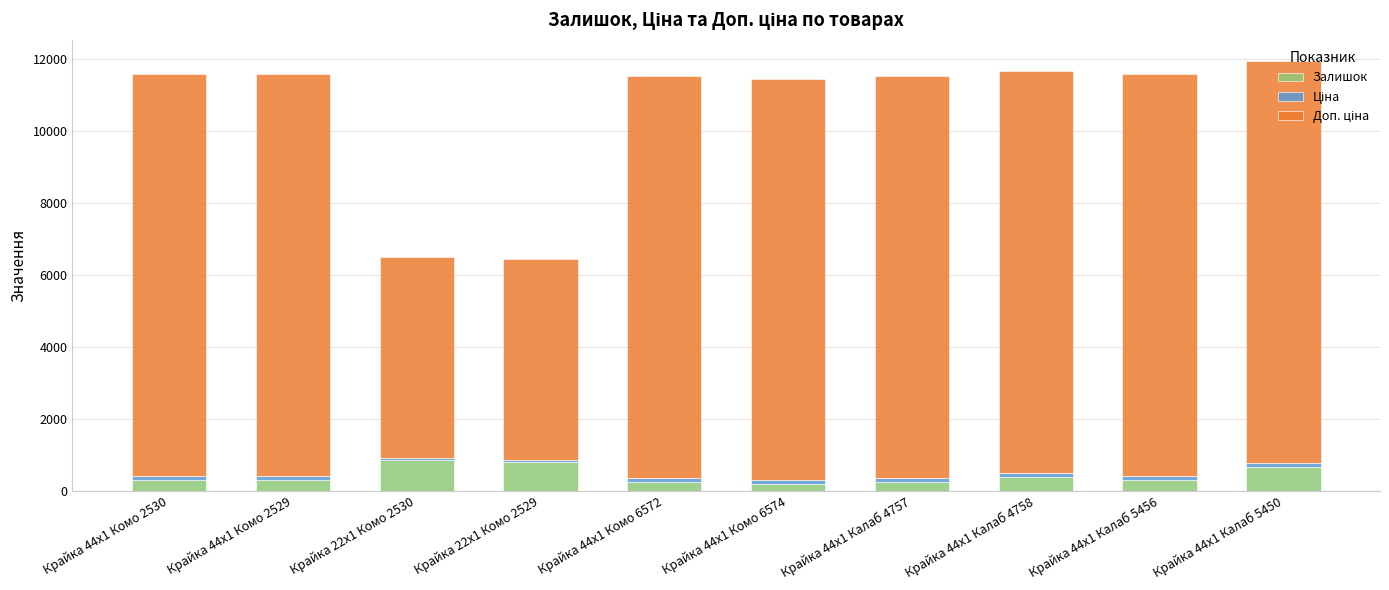

What is the sum of all Залишок values?

4220.0